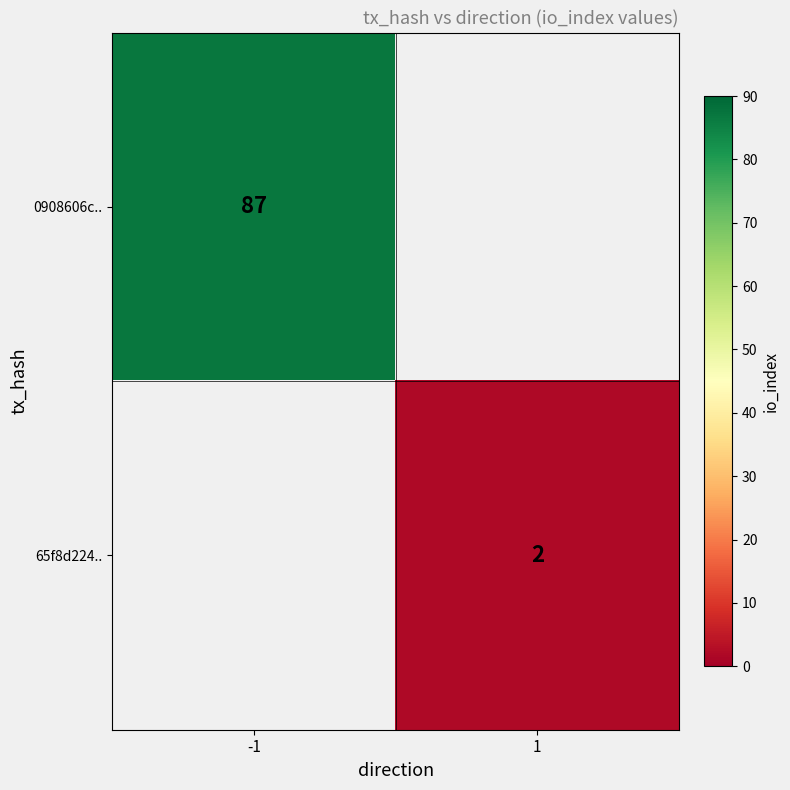

Which category has the lowest value across all series?

1